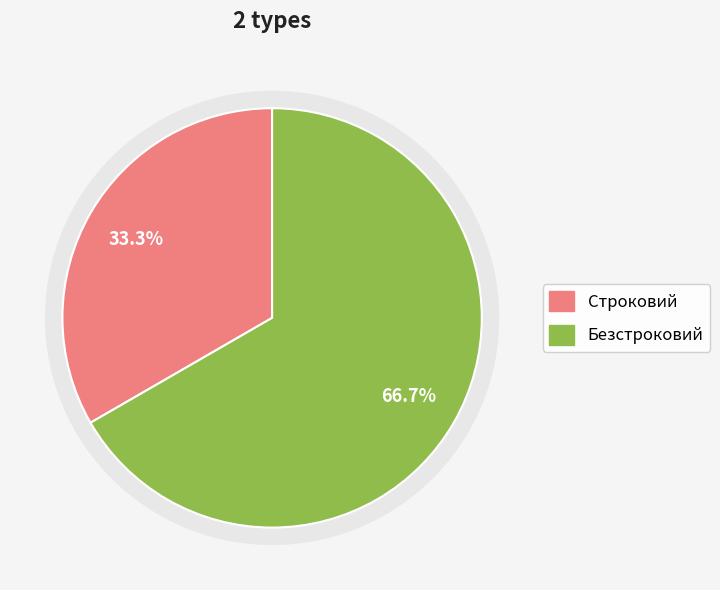

Between Безстроковий and Строковий, which is larger?

Безстроковий